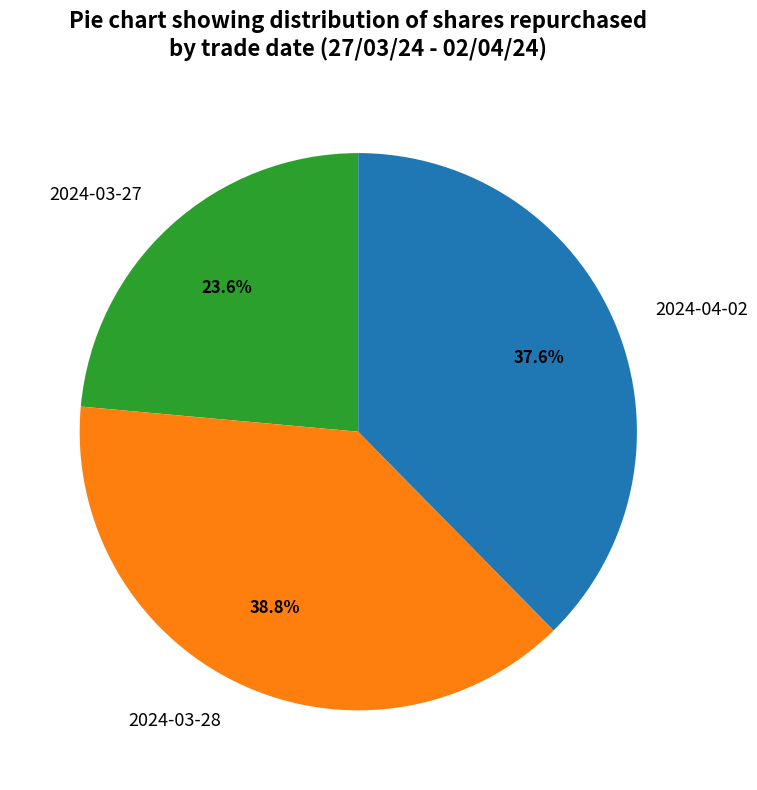

Which has a higher value, 2024-03-28 or 2024-03-27?

2024-03-28